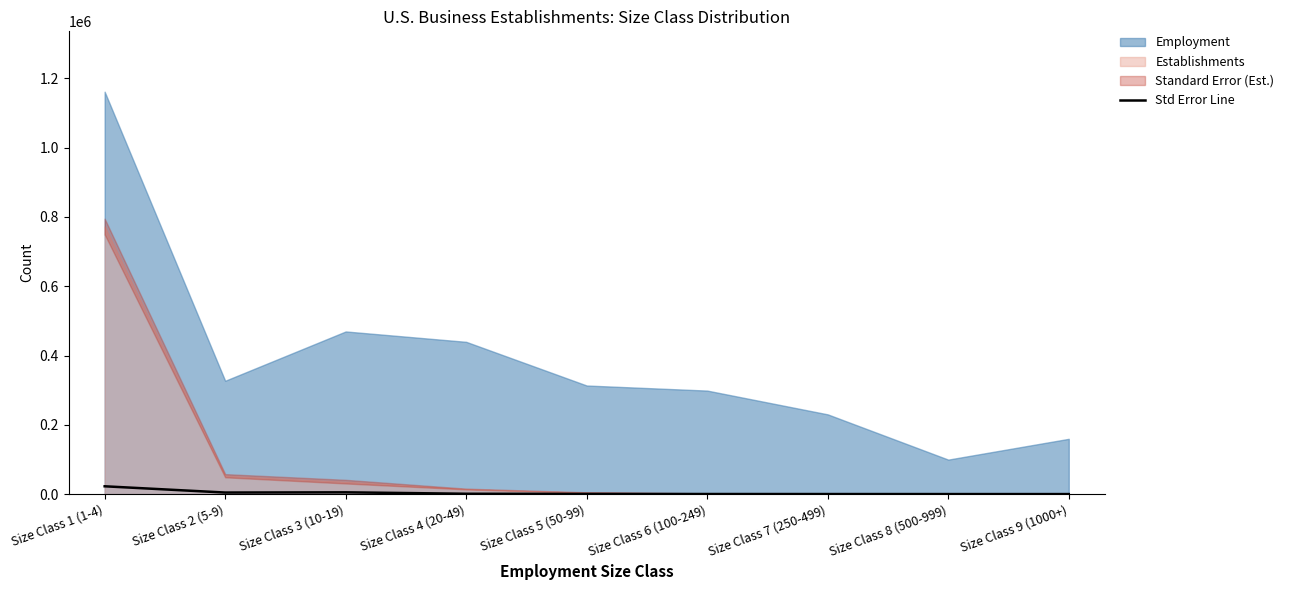

Is it true that the value at Size Class 7 (250-499) is 79?

False